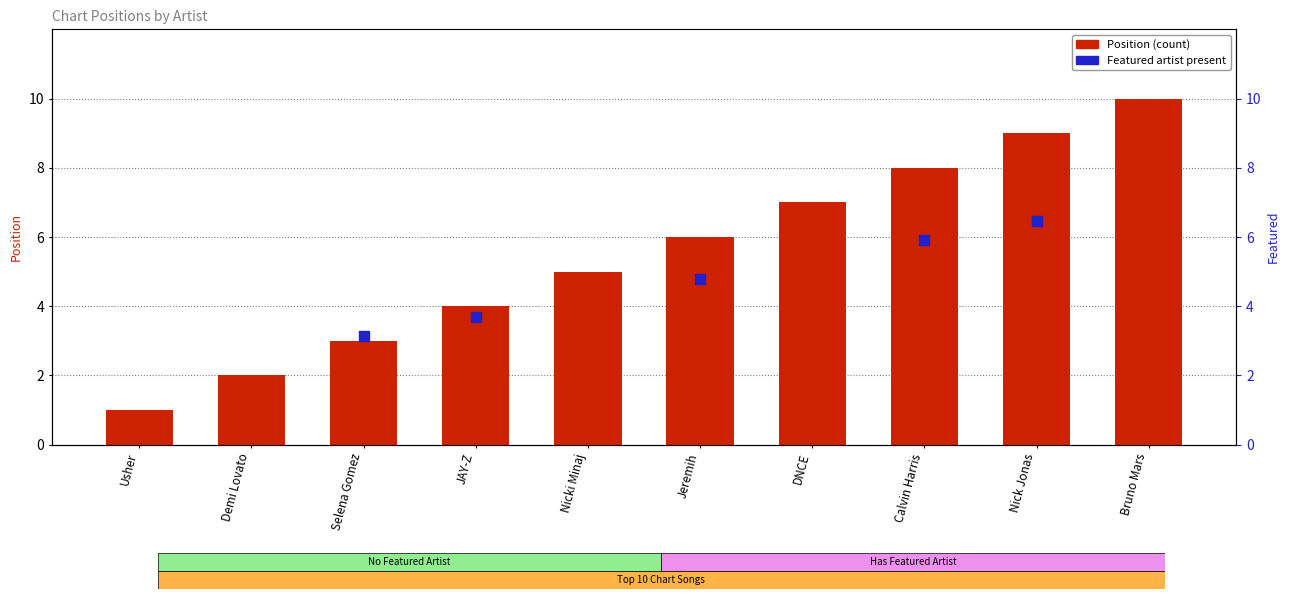

Which has a higher value, Calvin Harris or JAY-Z?

Calvin Harris